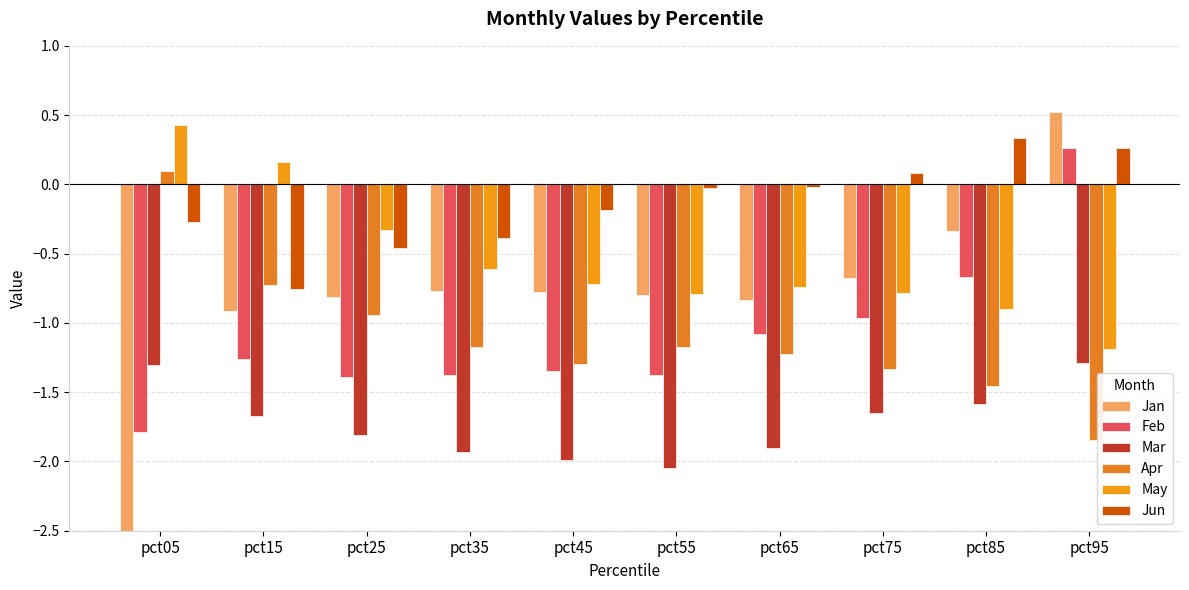

Reading left to right, list all the values displayed in this chart.

Jan: pct05=-3.1	pct15=-0.9	pct25=-0.8	pct35=-0.8	pct45=-0.8	pct55=-0.8	pct65=-0.8	pct75=-0.7	pct85=-0.3	pct95=0.5
Feb: pct05=-1.8	pct15=-1.3	pct25=-1.4	pct35=-1.4	pct45=-1.3	pct55=-1.4	pct65=-1.1	pct75=-1.0	pct85=-0.7	pct95=0.3
Mar: pct05=-1.3	pct15=-1.7	pct25=-1.8	pct35=-1.9	pct45=-2.0	pct55=-2.0	pct65=-1.9	pct75=-1.6	pct85=-1.6	pct95=-1.3
Apr: pct05=0.1	pct15=-0.7	pct25=-0.9	pct35=-1.2	pct45=-1.3	pct55=-1.2	pct65=-1.2	pct75=-1.3	pct85=-1.5	pct95=-1.8
May: pct05=0.4	pct15=0.2	pct25=-0.3	pct35=-0.6	pct45=-0.7	pct55=-0.8	pct65=-0.7	pct75=-0.8	pct85=-0.9	pct95=-1.2
Jun: pct05=-0.3	pct15=-0.8	pct25=-0.5	pct35=-0.4	pct45=-0.2	pct55=-0.0	pct65=-0.0	pct75=0.1	pct85=0.3	pct95=0.3